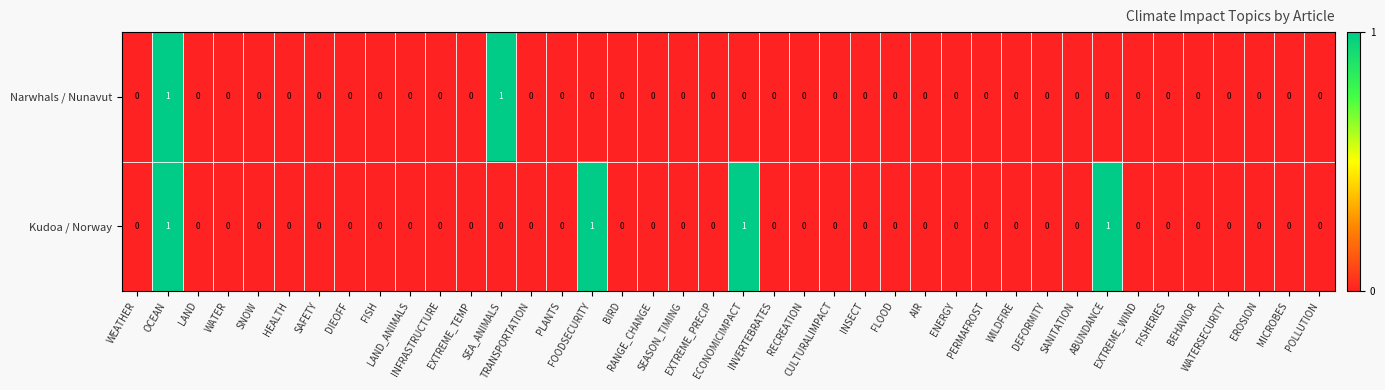

How many values in Narwhals / Nunavut are above zero?

2